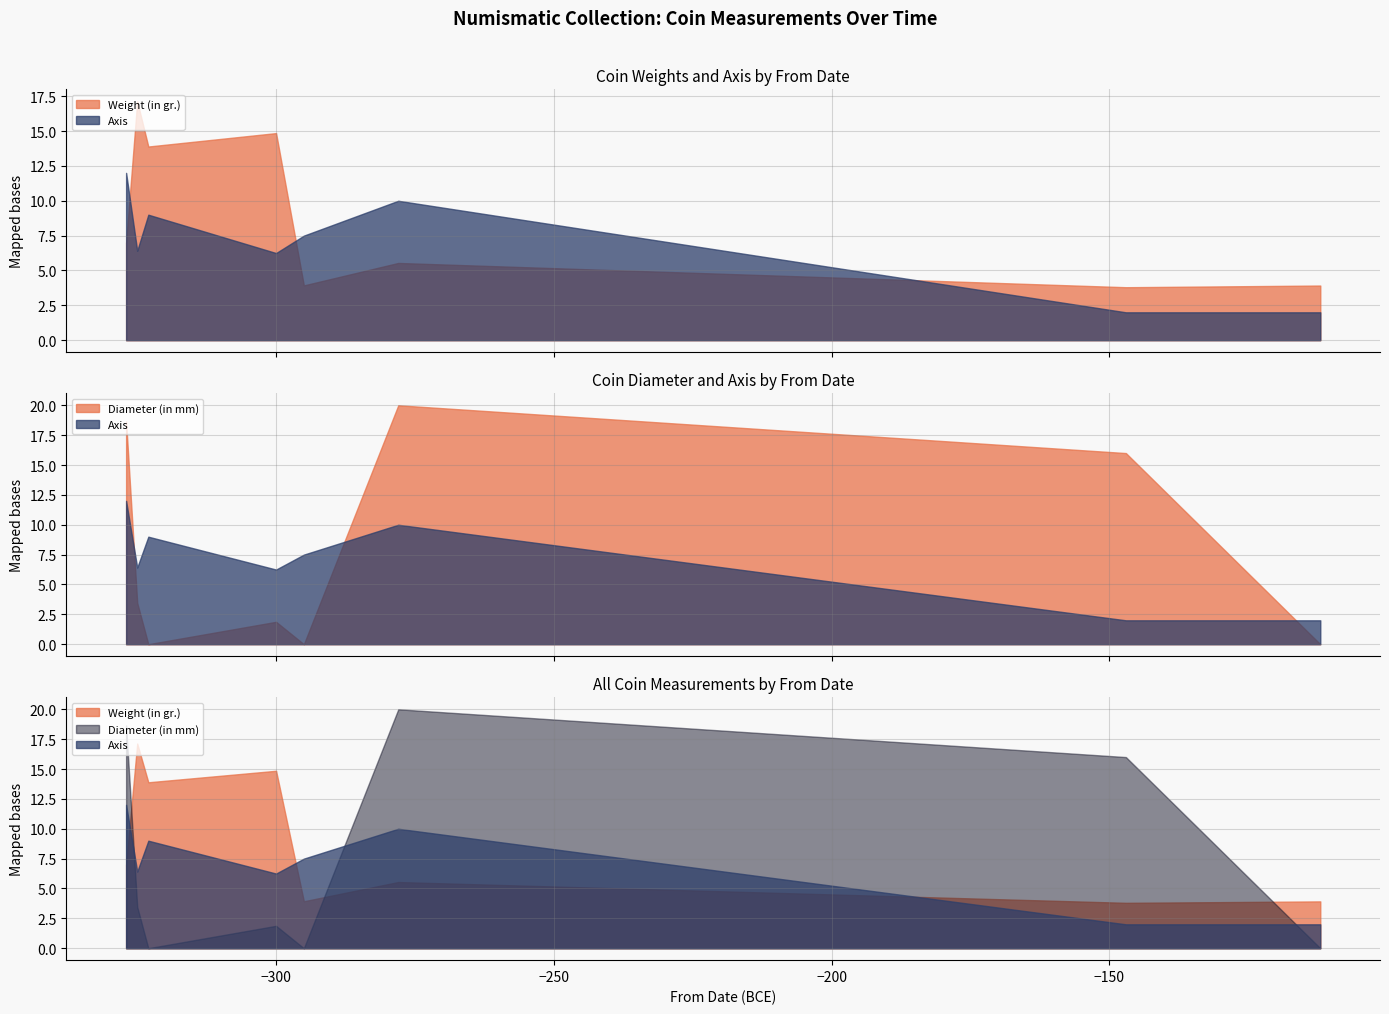

Which series has the widest spread of values?

Diameter (in mm)